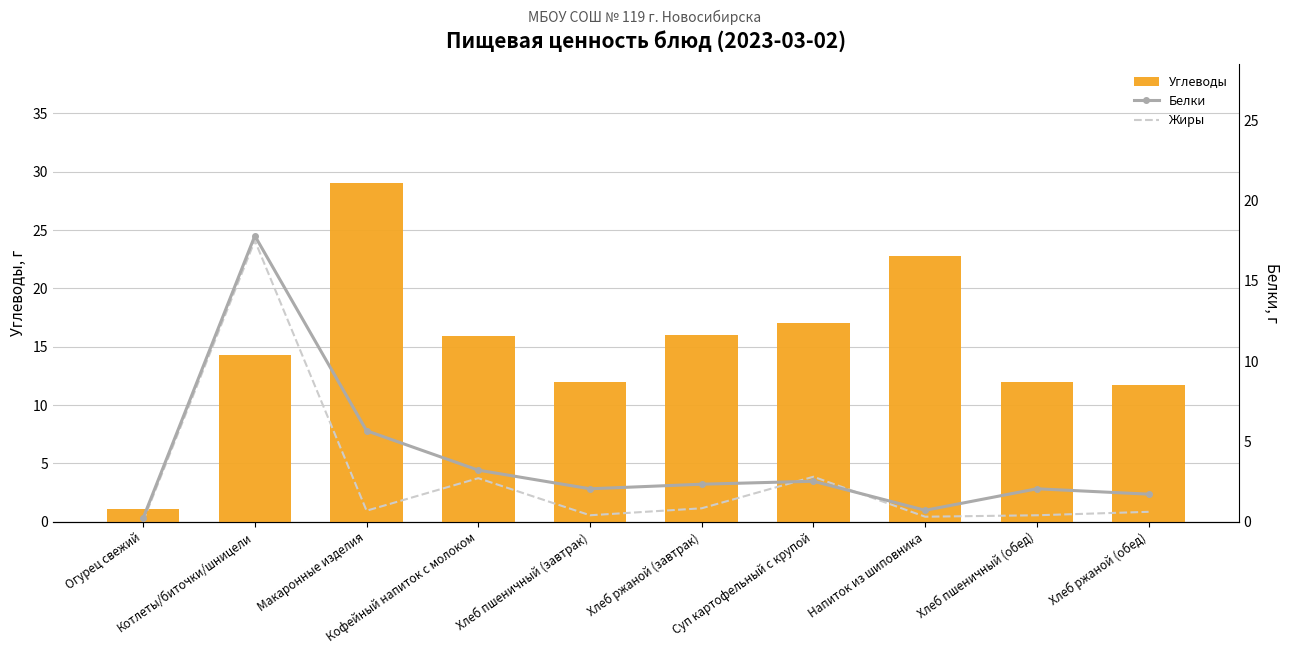

How many series are shown in this chart?

3